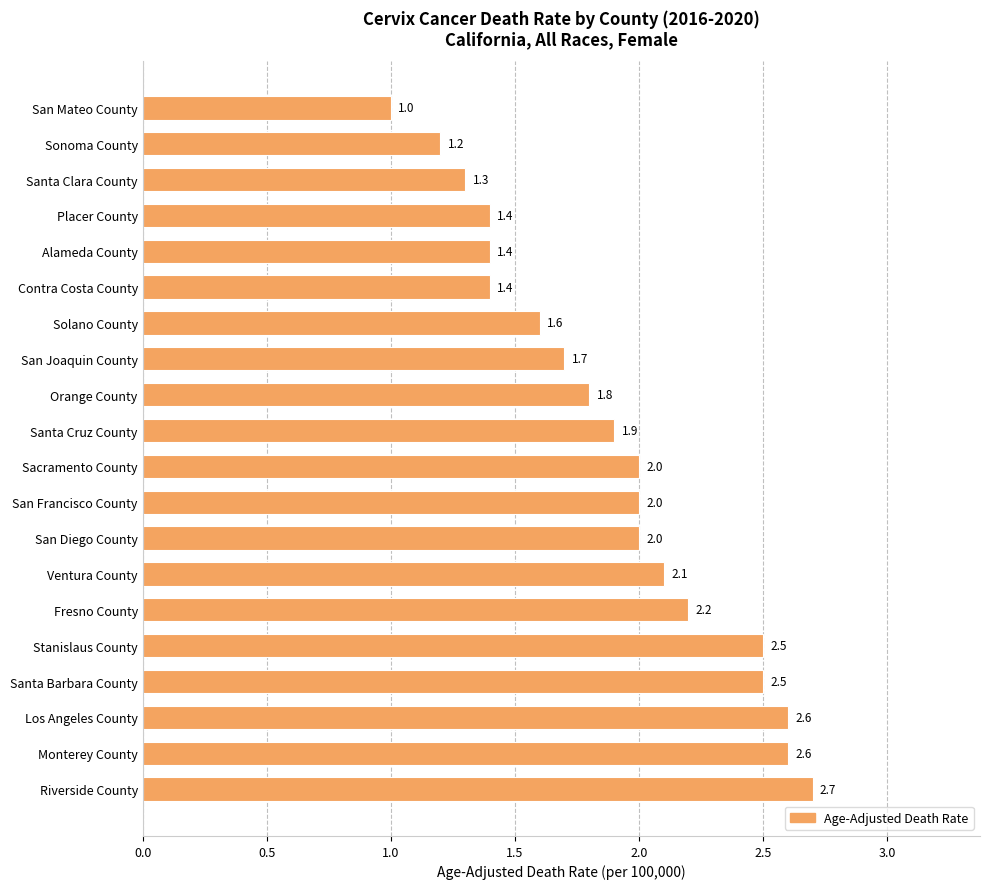

How many data points does each series have?

20